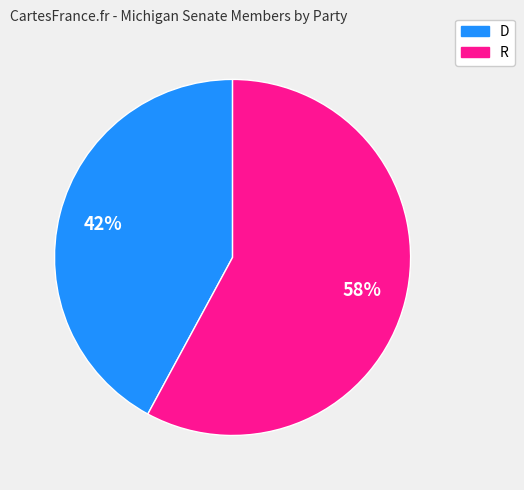

Is the sum of R and D greater than half?

Yes